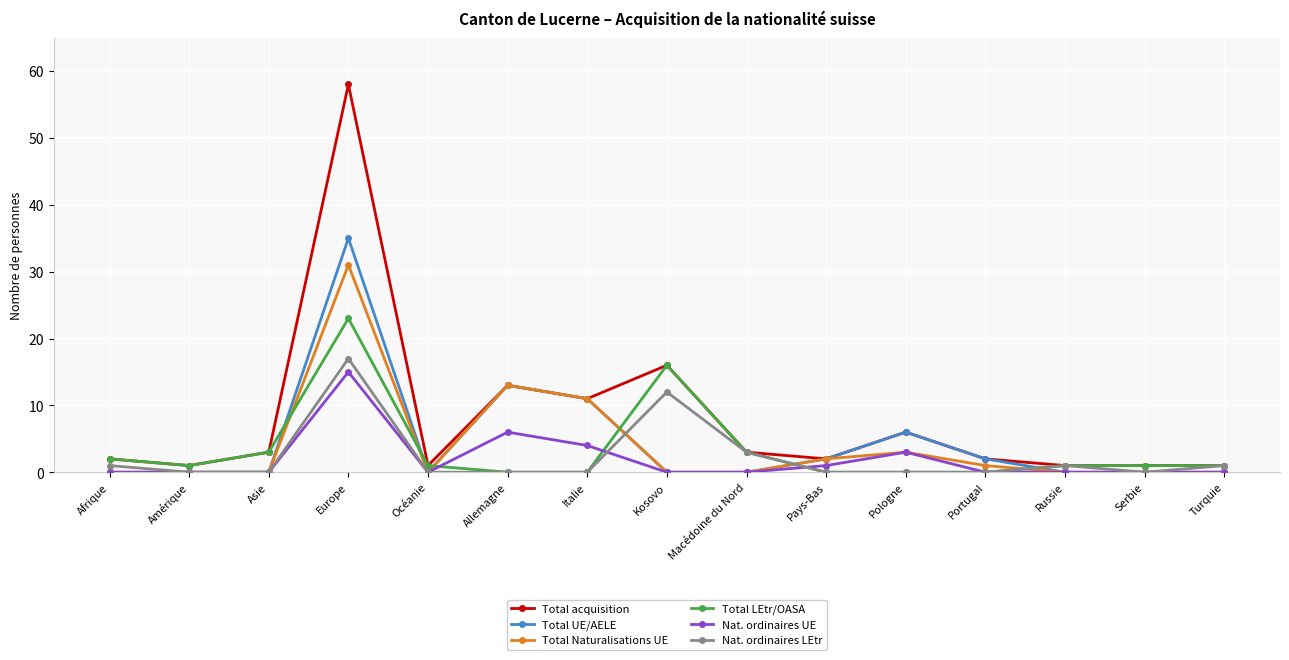

Reading right to left, list all the values displayed in this chart.

Total acquisition: 1	1	1	2	6	2	3	16	11	13	1	58	3	1	2
Total UE/AELE: 0	0	0	2	6	2	0	0	11	13	0	35	0	0	0
Total Naturalisations UE: 0	0	0	1	3	2	0	0	11	13	0	31	0	0	0
Total LEtr/OASA: 1	1	1	0	0	0	3	16	0	0	1	23	3	1	2
Nat. ordinaires UE: 0	0	0	0	3	1	0	0	4	6	0	15	0	0	0
Nat. ordinaires LEtr: 1	0	1	0	0	0	3	12	0	0	0	17	0	0	1